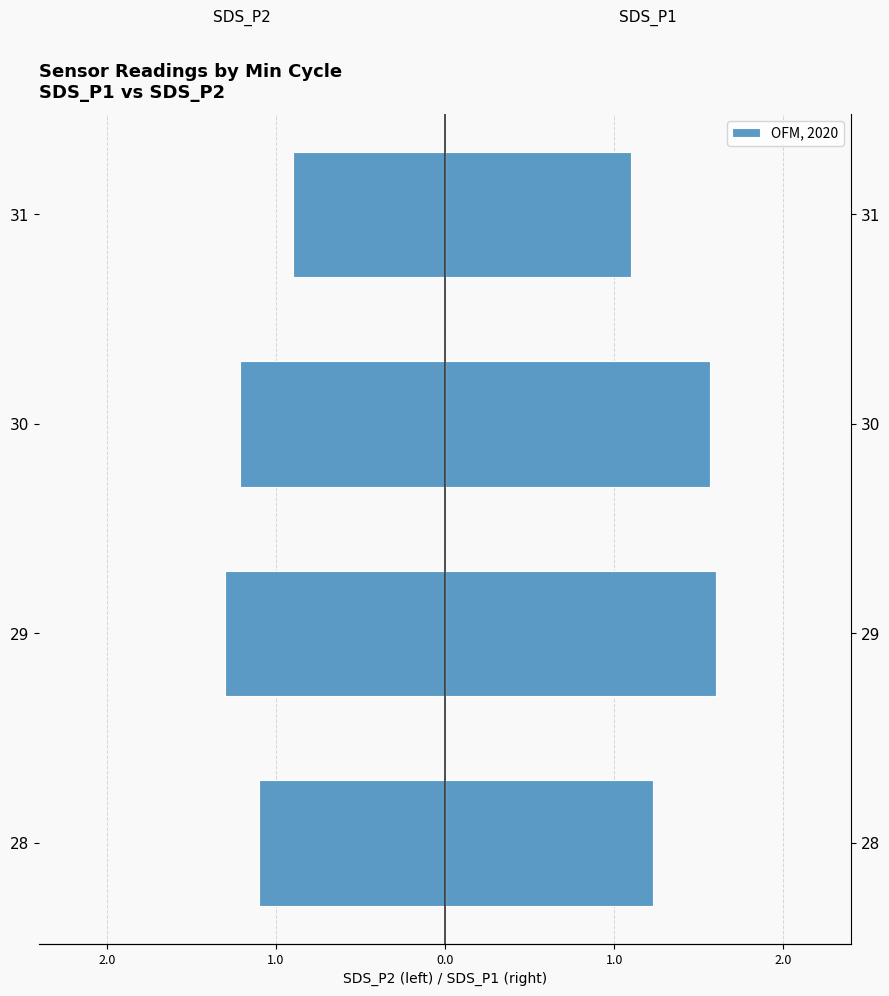

List the labels in order of SDS_P1 value, largest first.

29, 30, 28, 31